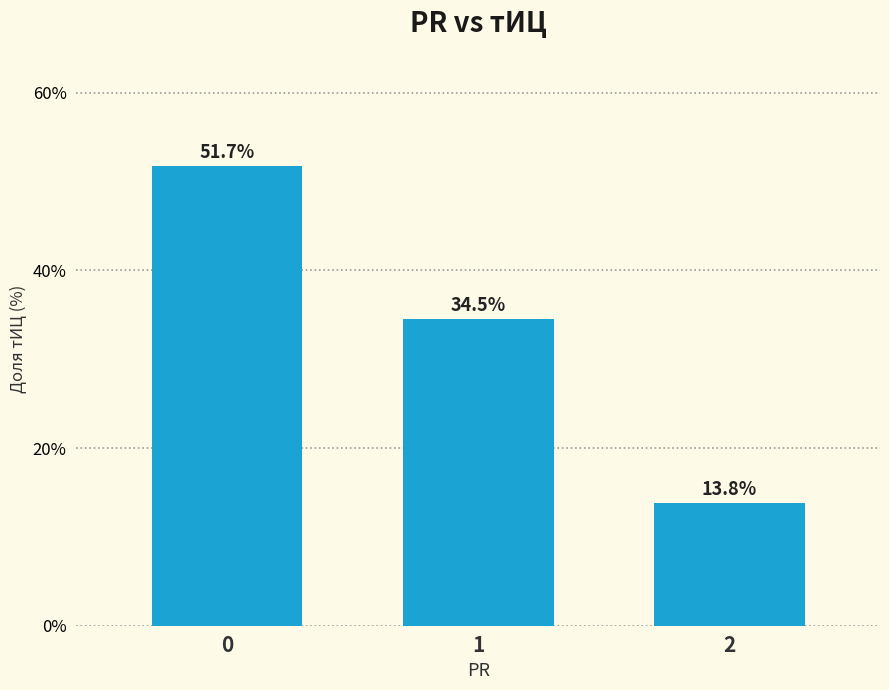

What is the sum of the values at 2 and 0?

65.5